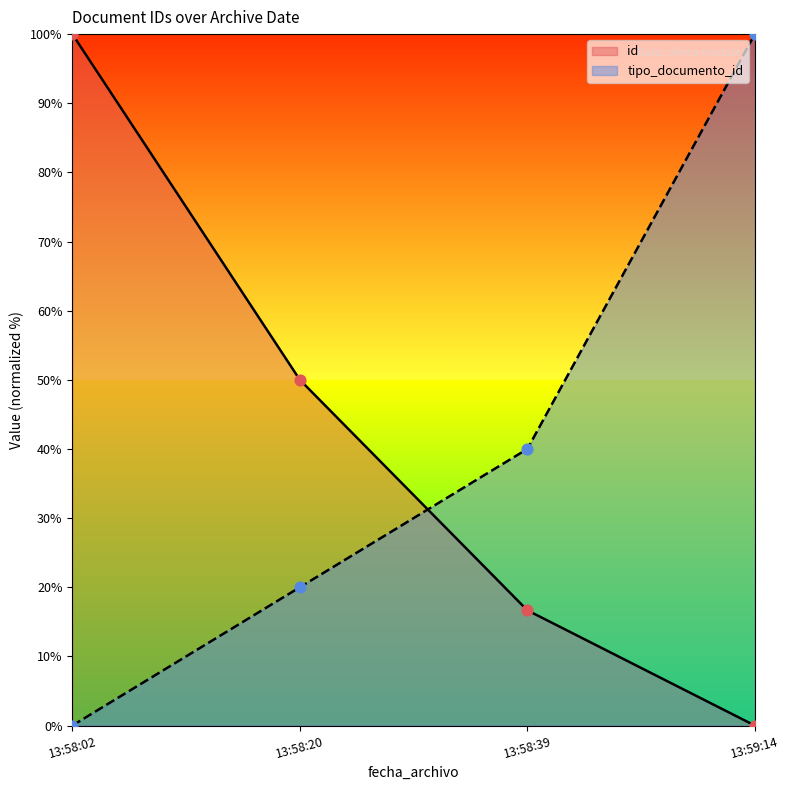

What is the total value across all series at 13:58:20?

70.0